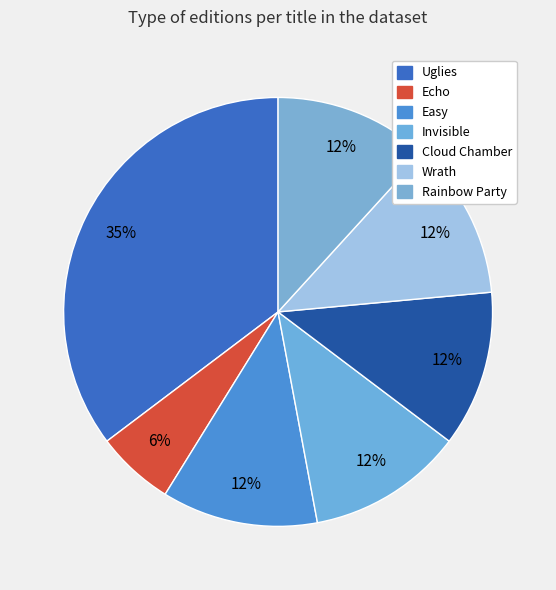

Is it true that Invisible is 18% of the pie?

False